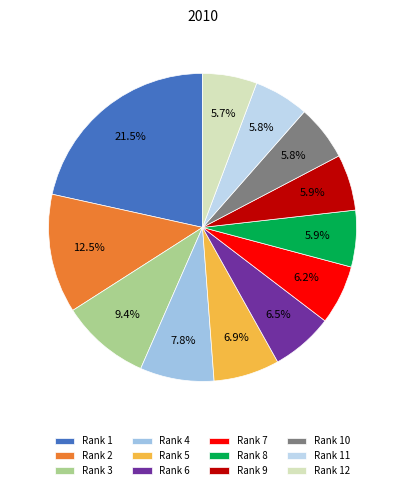

Is it true that Rank 8 is 15% of the pie?

False